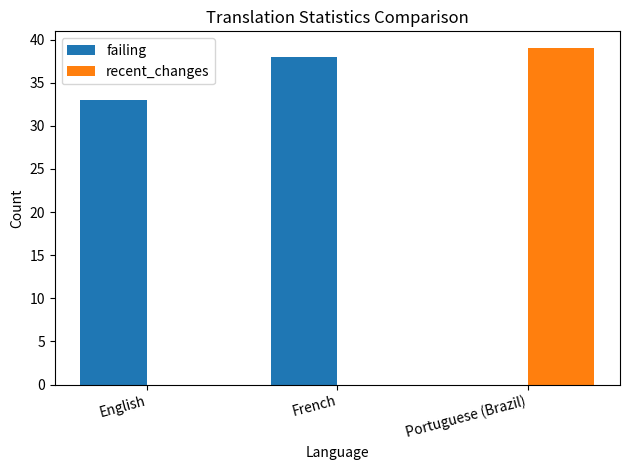

What is the total value across all series at Portuguese (Brazil)?

39